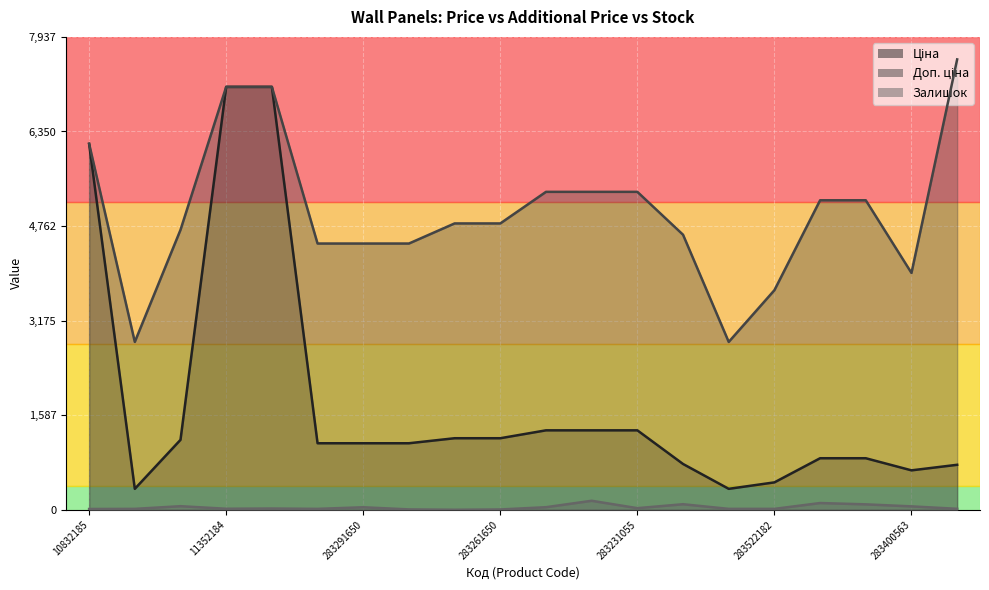

True or false: Доп. ціна has a value of 7496.6 at 283231055.

False